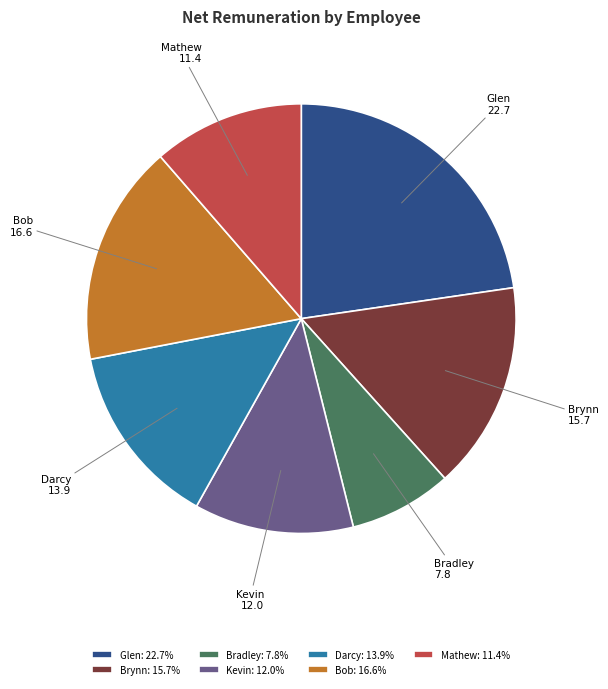

What is the ratio of the value at Mathew: 11.4% to the value at Glen: 22.7%?

0.5